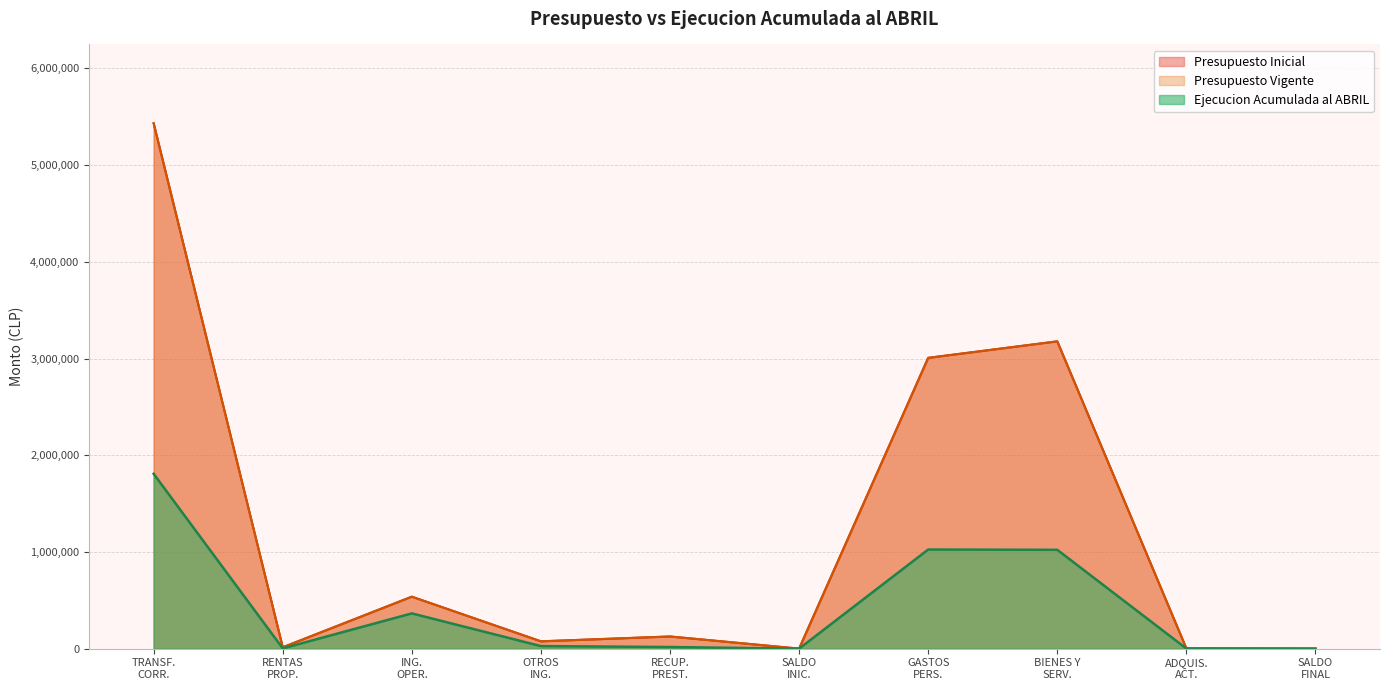

What is the greatest value displayed?

5432183